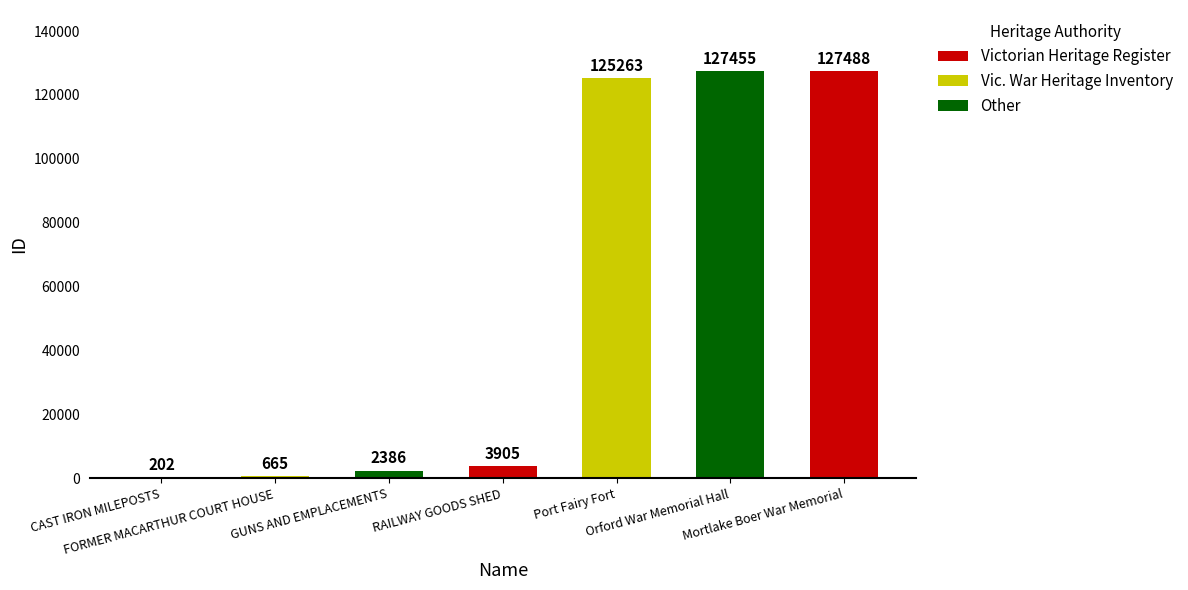

How many categories are shown in the chart?

7